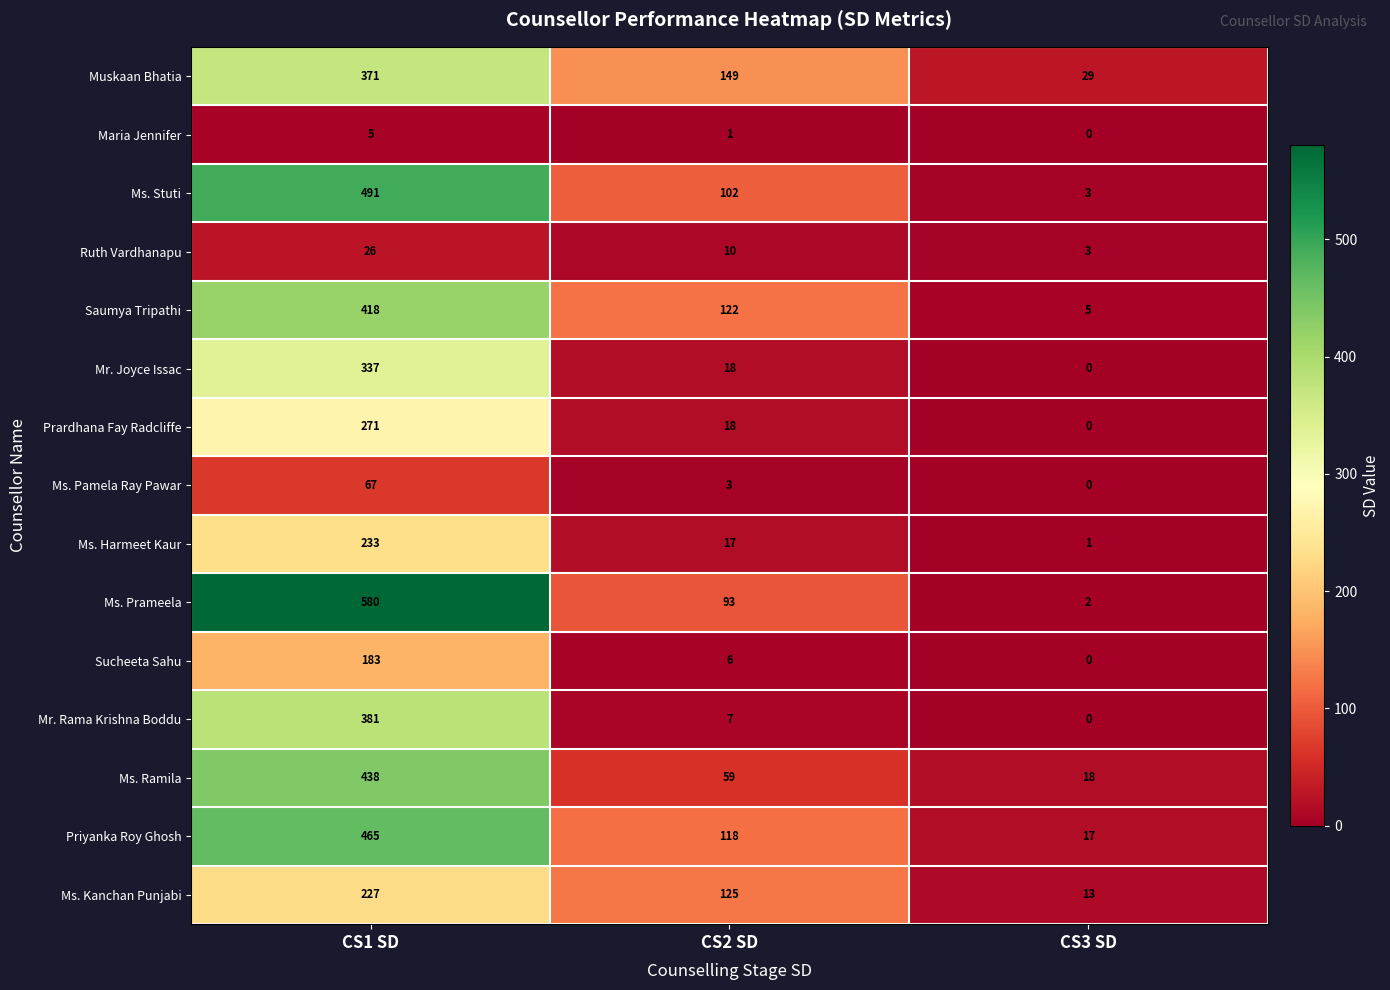

What is the sum of all Ms. Pamela Ray Pawar values?

70